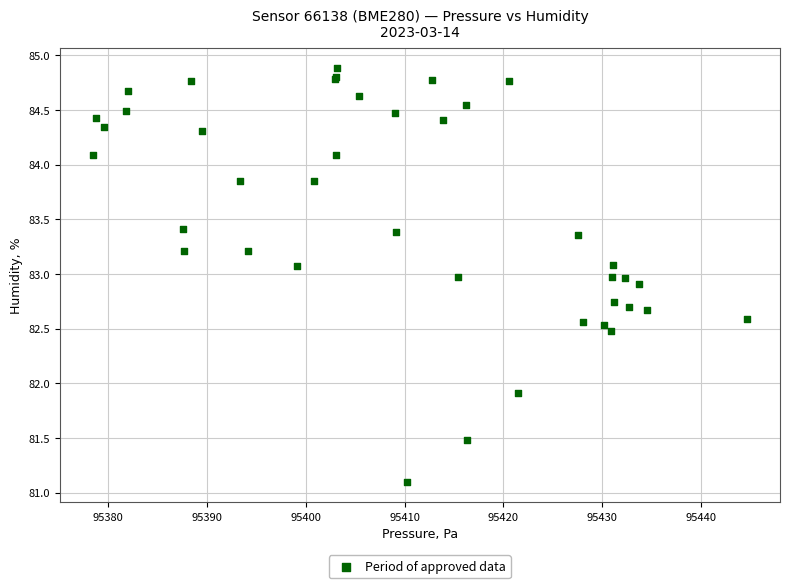

What Y value in the scatter plot is closest to 82?

81.9